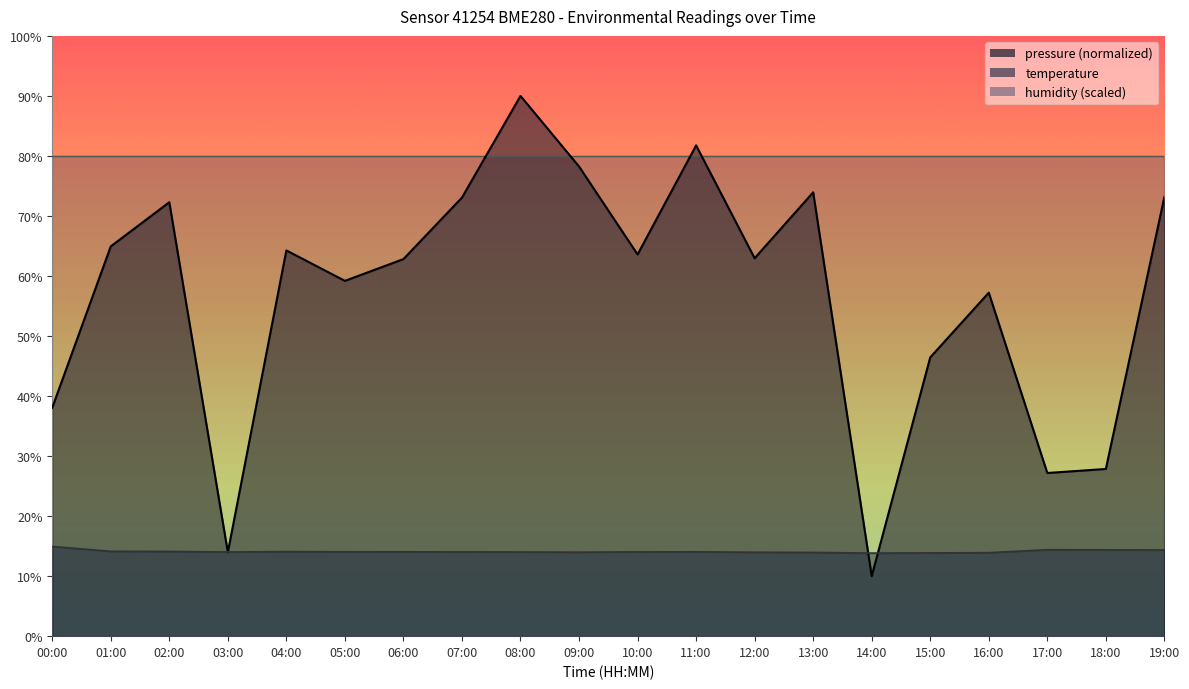

After their last crossing, which series has the higher values: temperature or pressure?

pressure